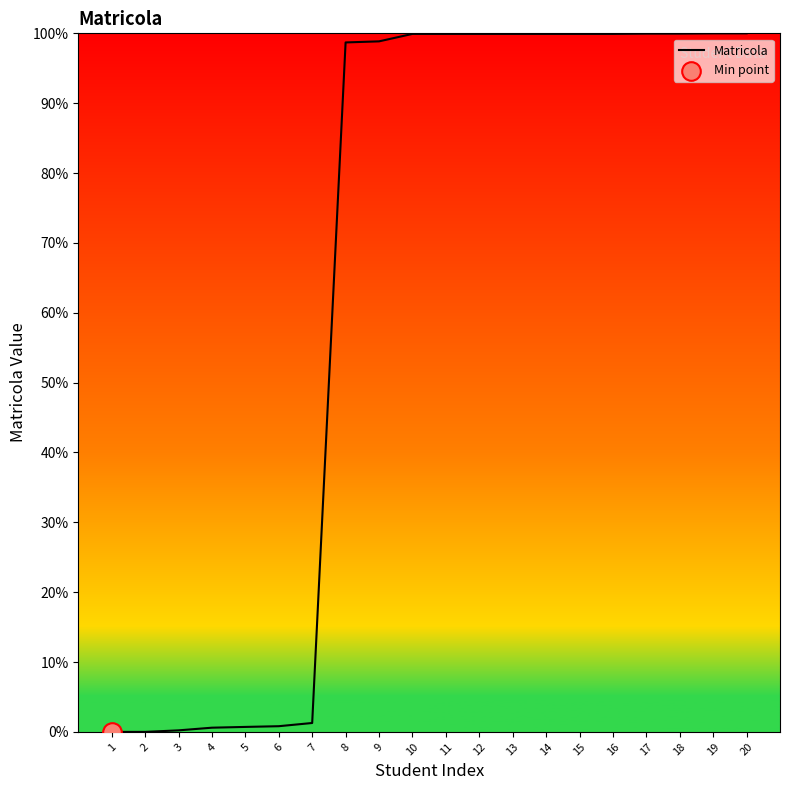

What is the change in value from 4 to 15?

+99.3